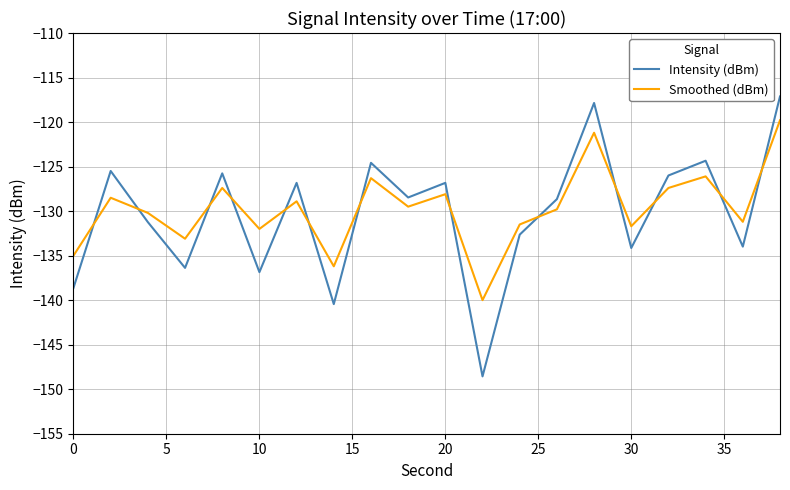

True or false: Smoothed (dBm) has more than 2 points higher than both neighbors.

True